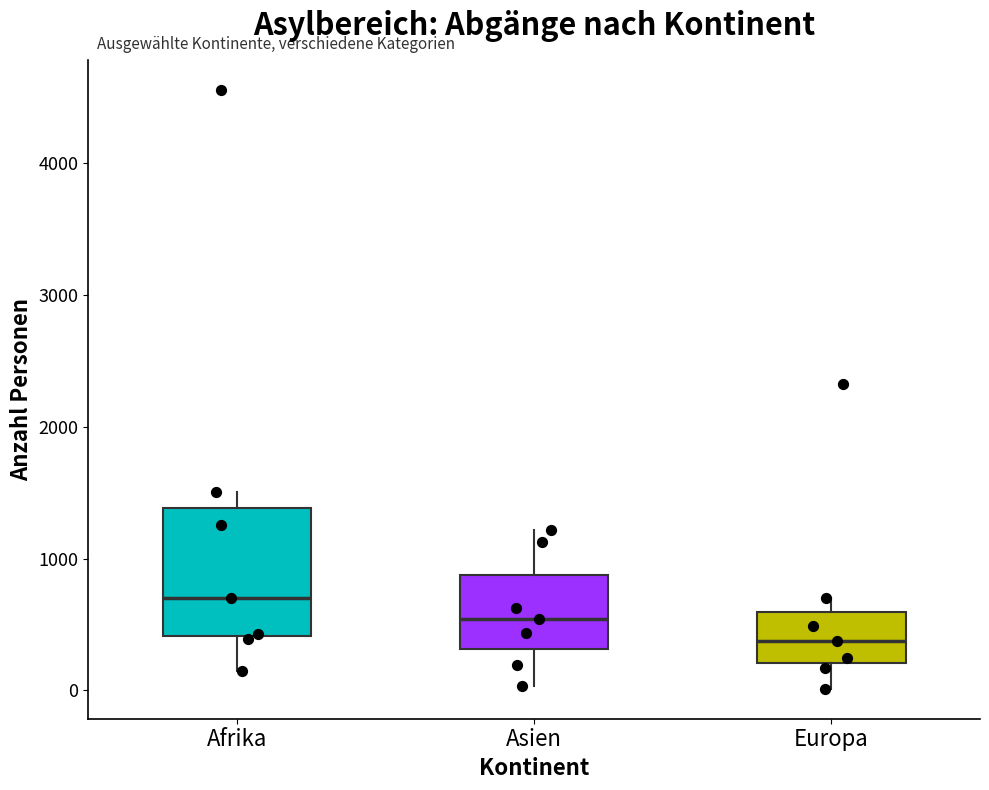

Which box is the tallest, from its lower edge to its upper edge?

Afrika